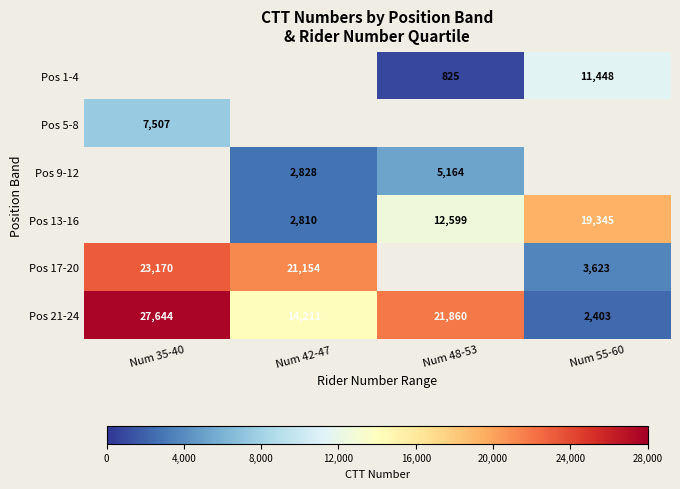

At which label is Pos 21-24 closest to 15023?

Num 42-47